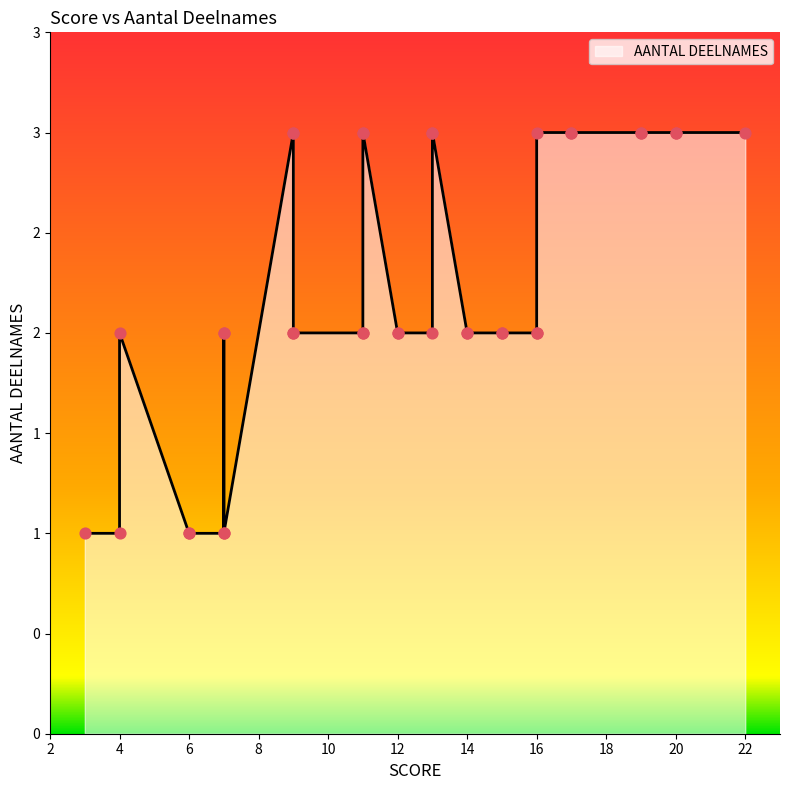

Between 9 and 16, which is larger?

9